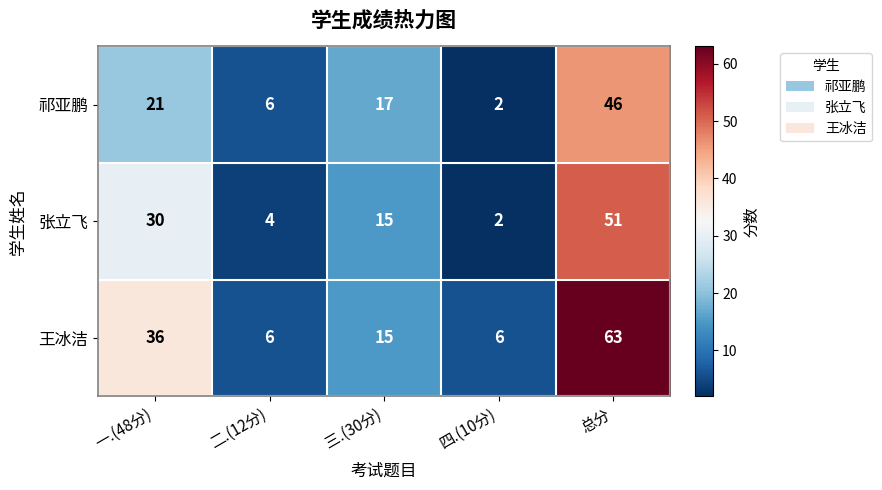

Count the number of data series in this chart.

3